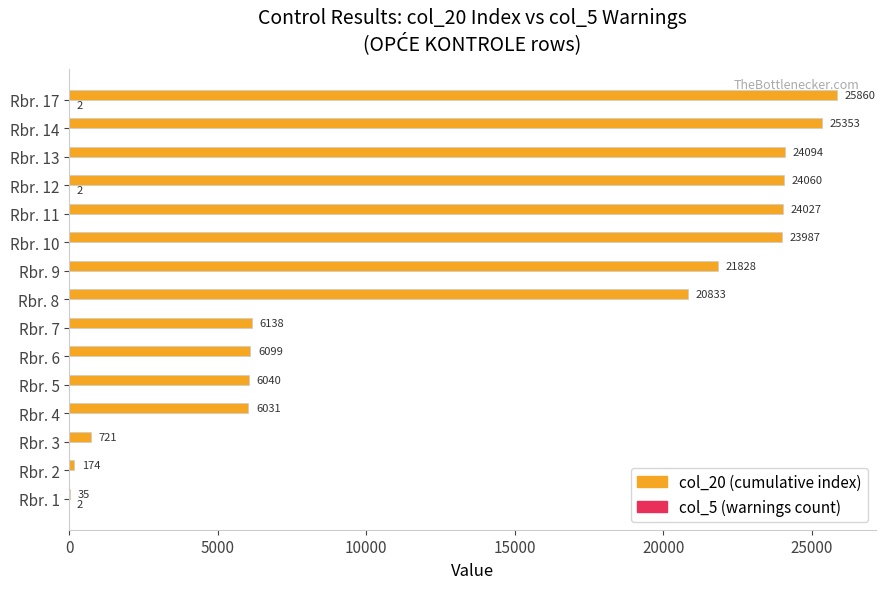

What is the total value across all series at Rbr. 9?

21828